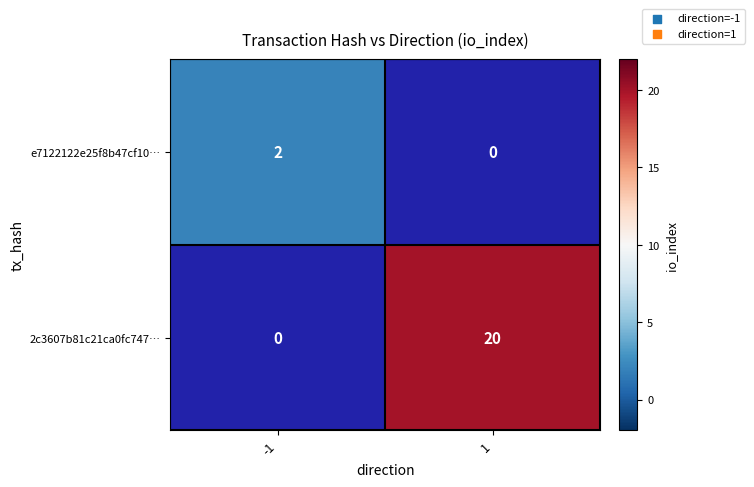

How many data points does each series have?

2